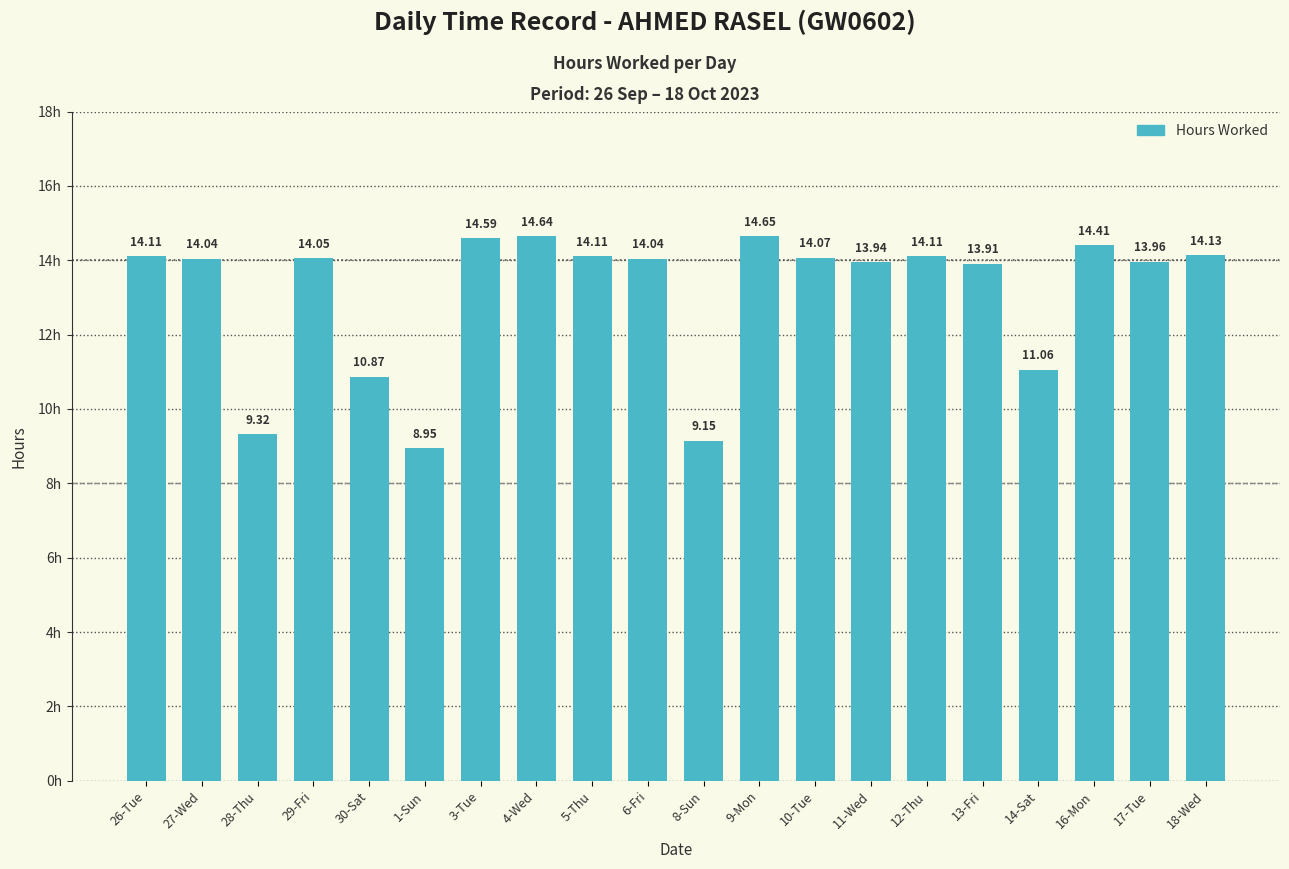

What is the average value?

13.1